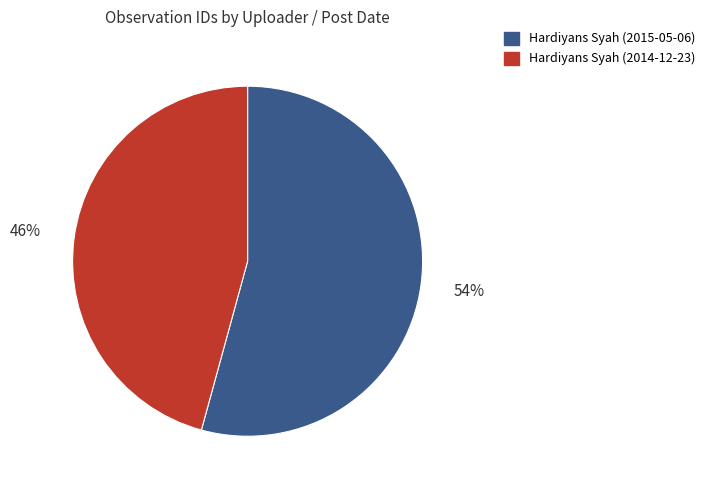

Count the number of slices in the pie.

2